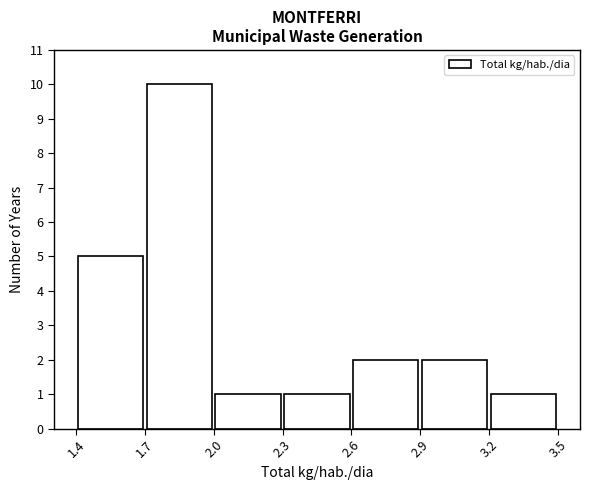

What is the height of the bar covering 1.4 to 1.7 on the x-axis? The values are not printed on the chart, so give them approximately, as read against the axis.

5